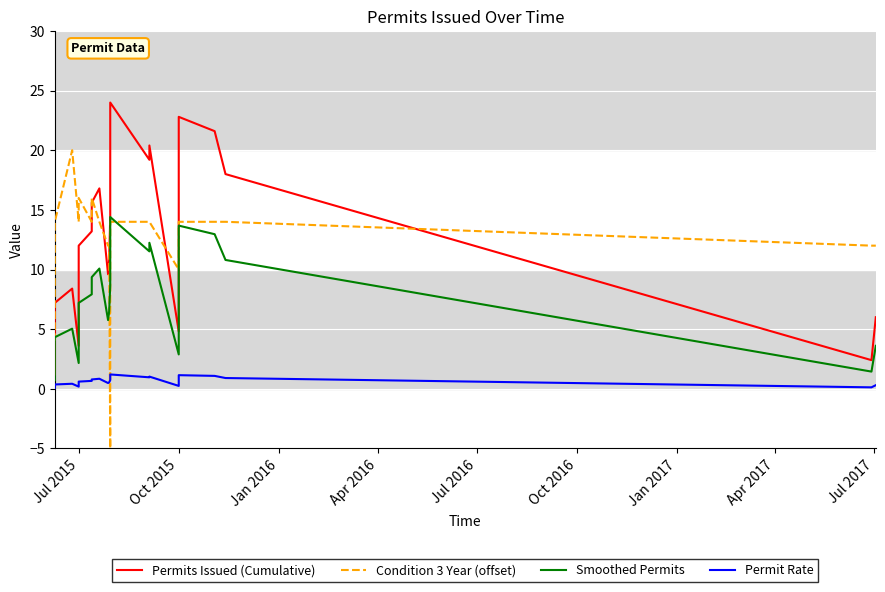

What is the average value of the Permit Rate series?

0.6